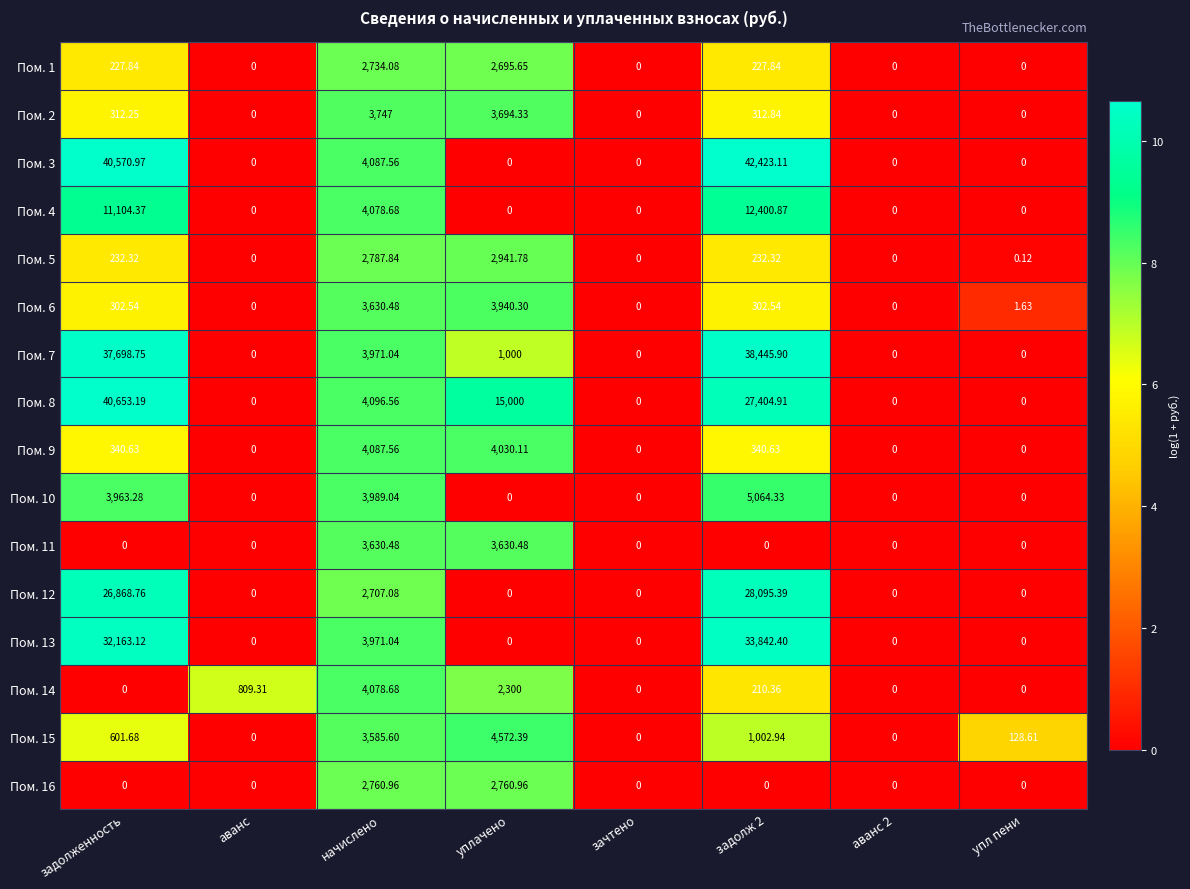

Is the value of Пом. 11 at уплачено greater than the value of Пом. 6 at упл пени?

Yes